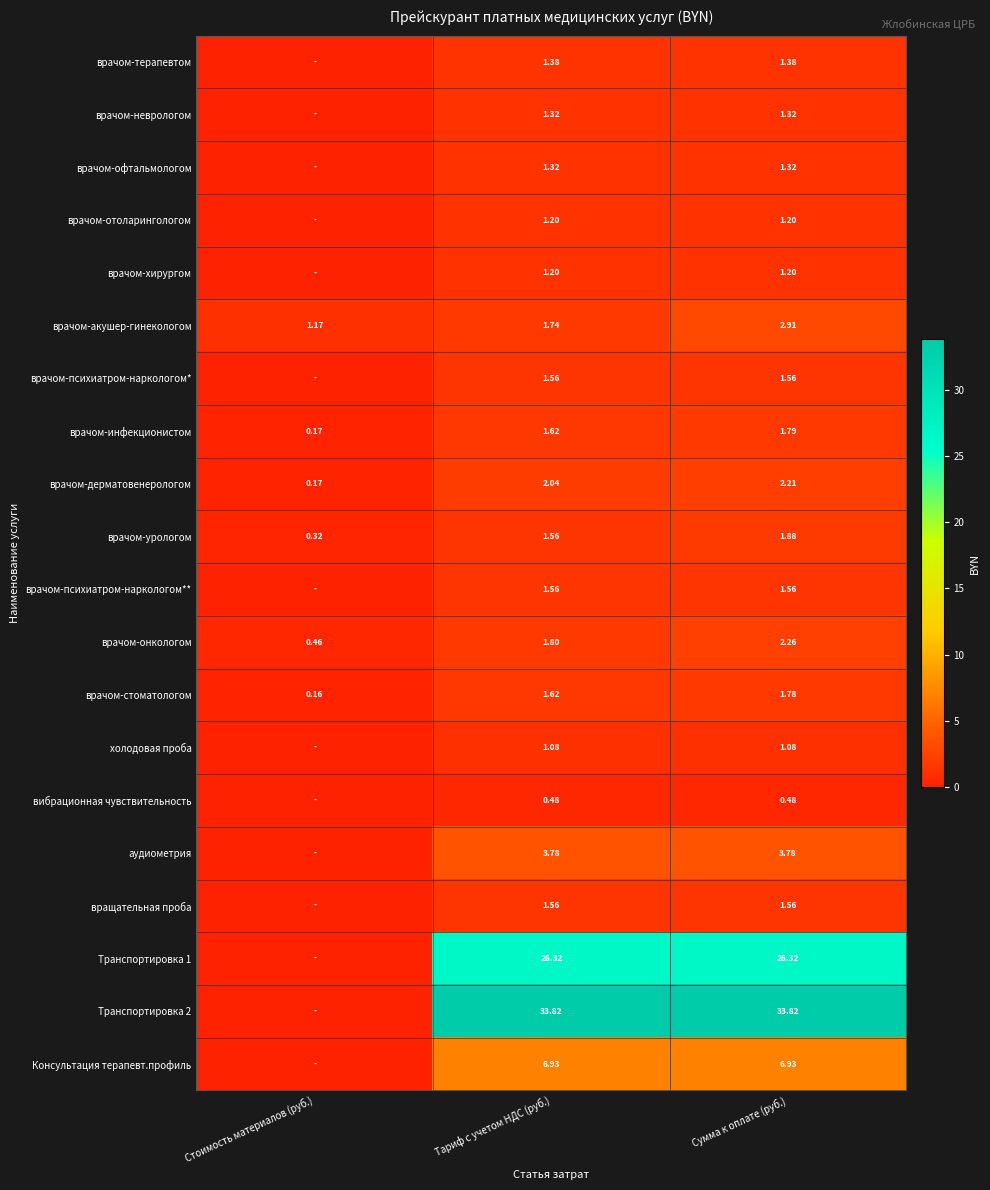

Is the value of аудиометрия at Сумма к оплате (руб.) greater than the value of Консультация терапевт.профиль at Сумма к оплате (руб.)?

No